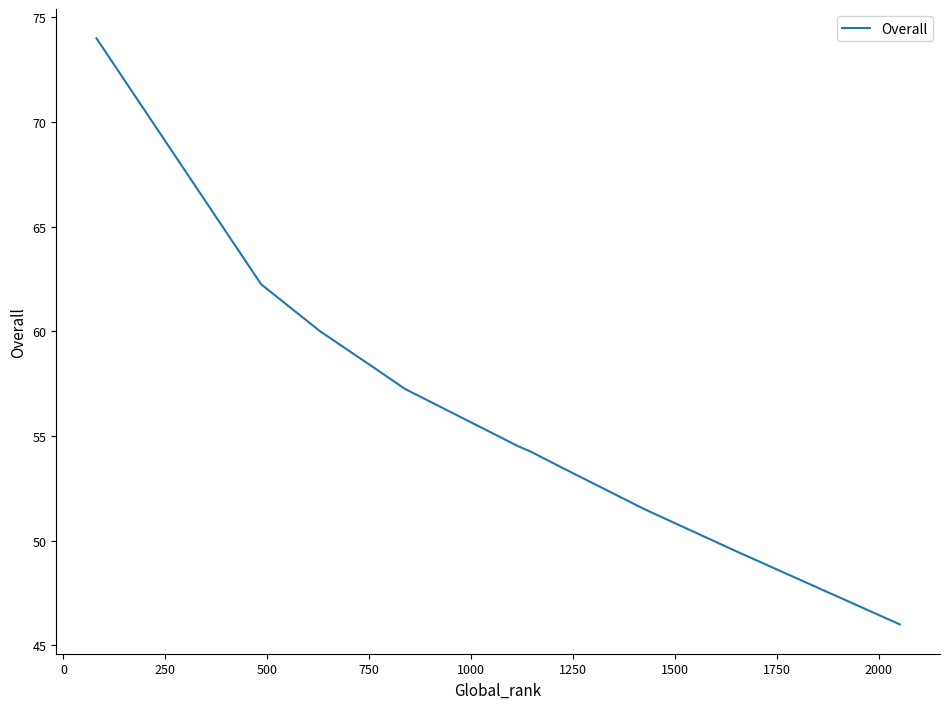

What is the greatest value displayed?

74.0